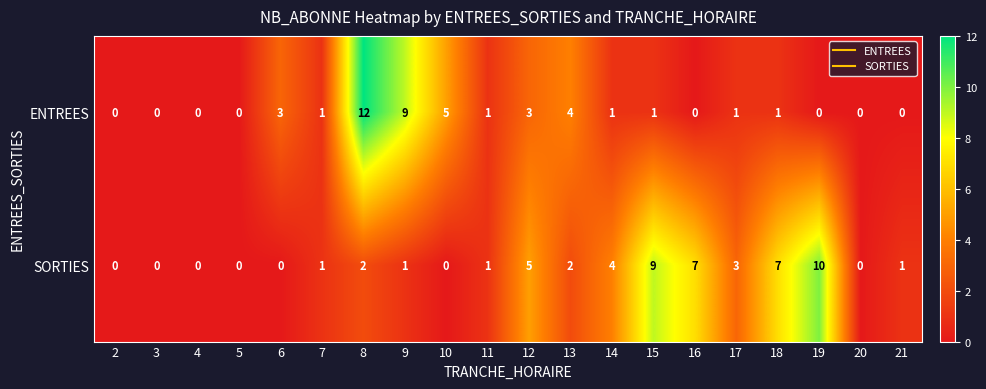

Which category has the highest value in the SORTIES series?

19